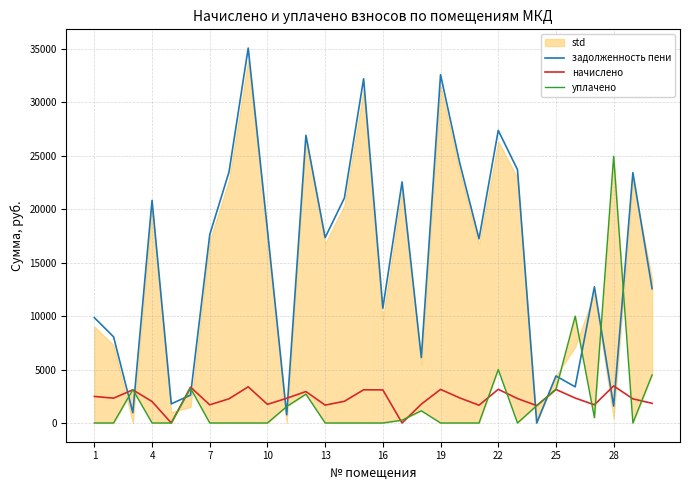

The value of задолженность пени at 1 is 3763.3. True or false?

False